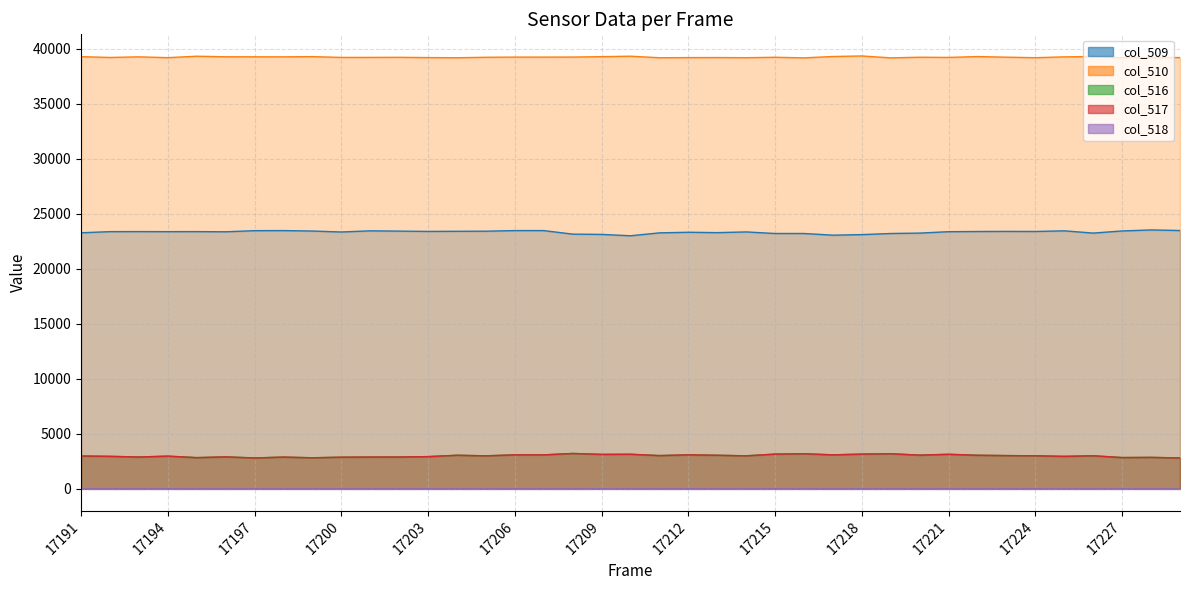

List the labels in order of col_509 value, smallest first.

17210, 17217, 17218, 17209, 17208, 17215, 17216, 17219, 17220, 17226, 17211, 17191, 17213, 17212, 17200, 17214, 17196, 17221, 17194, 17192, 17195, 17193, 17222, 17224, 17203, 17223, 17204, 17205, 17202, 17199, 17227, 17201, 17225, 17197, 17198, 17206, 17207, 17229, 17228